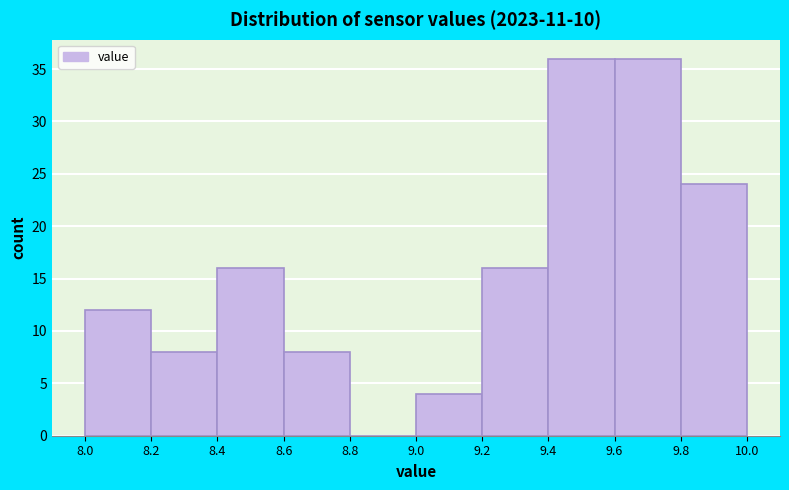

What is the height of the bar covering 8.6 to 8.8 on the x-axis? The values are not printed on the chart, so give them approximately, as read against the axis.

8